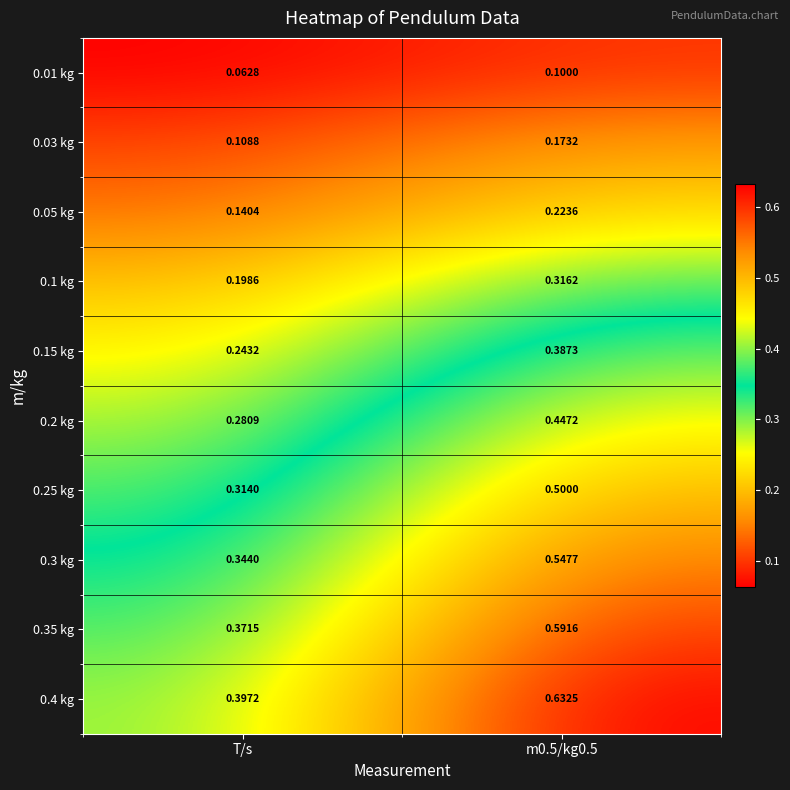

Which label corresponds to the smallest value in the chart?

T/s